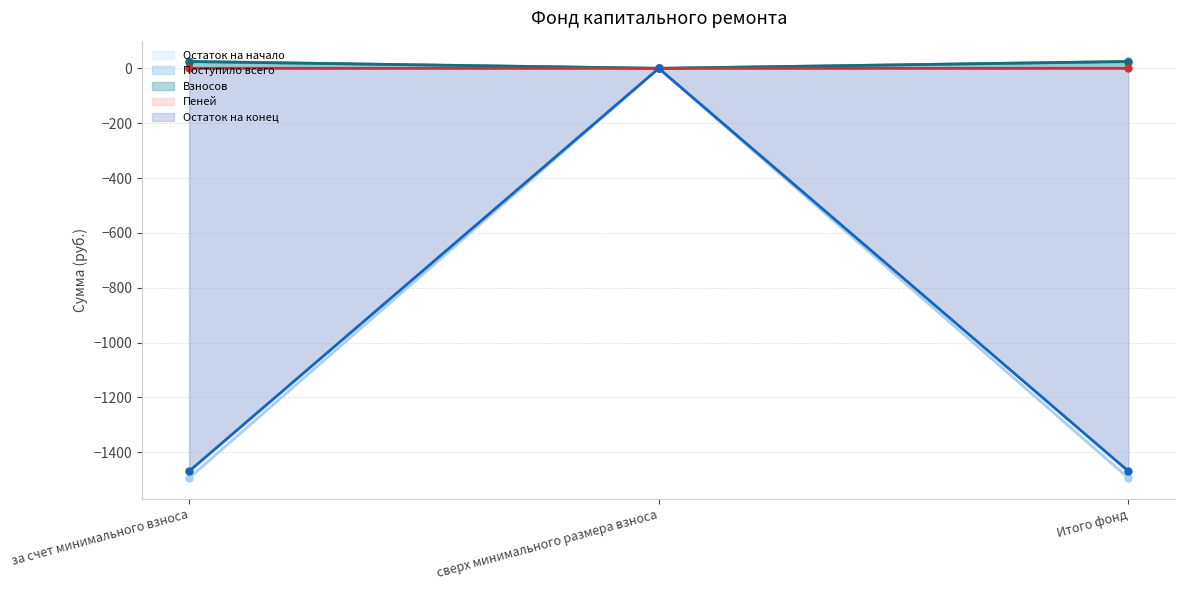

Reading left to right, extract all data points from this chart.

Остаток на начало (line): за счет минимального взноса=-1493.6	сверх минимального размера взноса=0.0	Итого фонд=-1493.6
Поступило всего (line): за счет минимального взноса=25.0	сверх минимального размера взноса=0.0	Итого фонд=25.0
Взносов (line): за счет минимального взноса=24.9	сверх минимального размера взноса=0.0	Итого фонд=24.9
Пеней (line): за счет минимального взноса=0.1	сверх минимального размера взноса=0.0	Итого фонд=0.1
Остаток на конец (line): за счет минимального взноса=-1468.6	сверх минимального размера взноса=0.0	Итого фонд=-1468.6